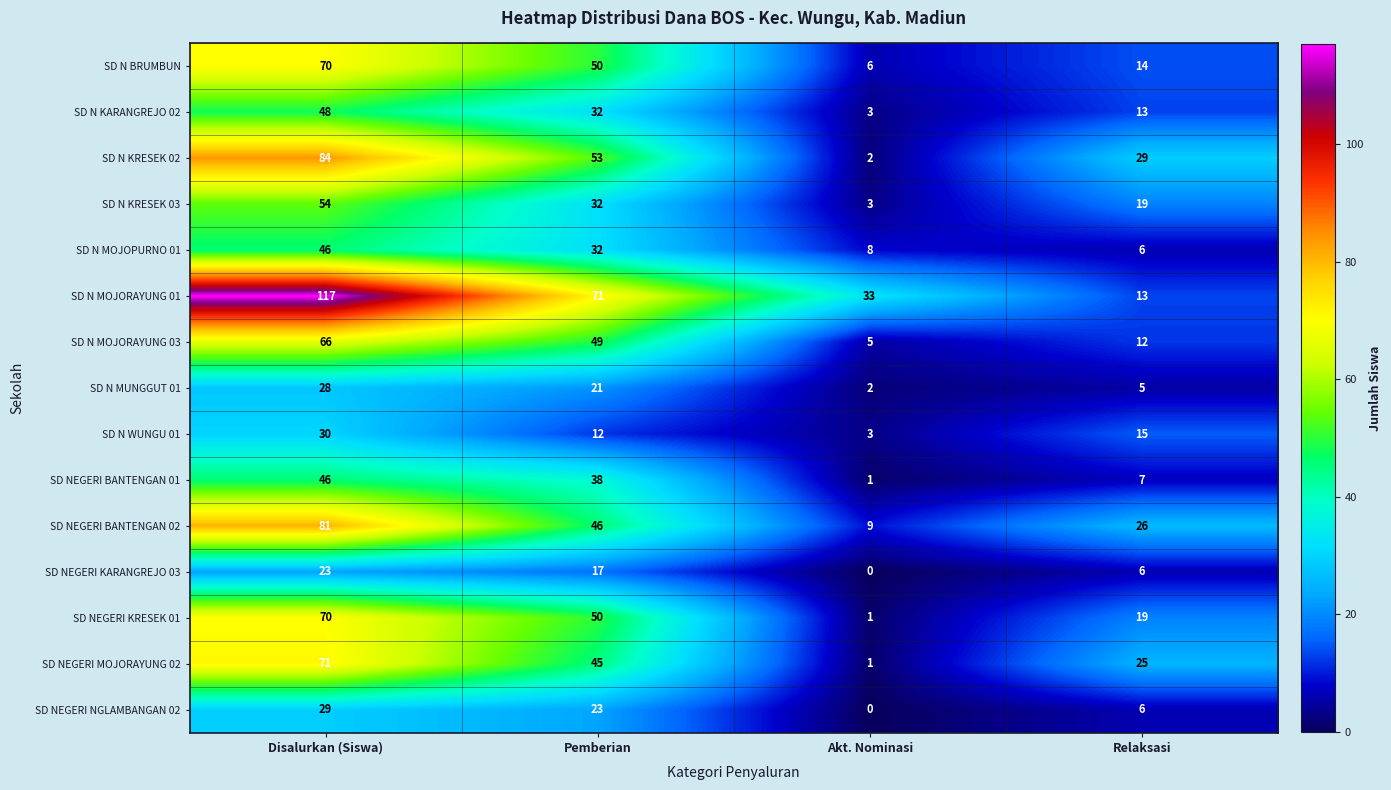

What is the spread (max minus min) of values at Relaksasi?

24